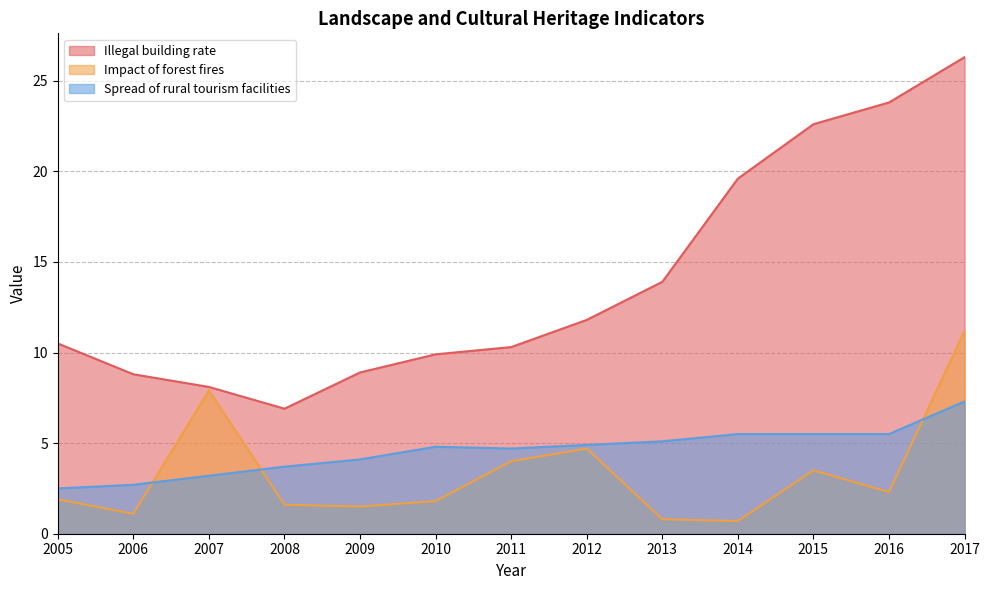

At which category does Spread of rural tourism facilities reach its first local valley?

2011